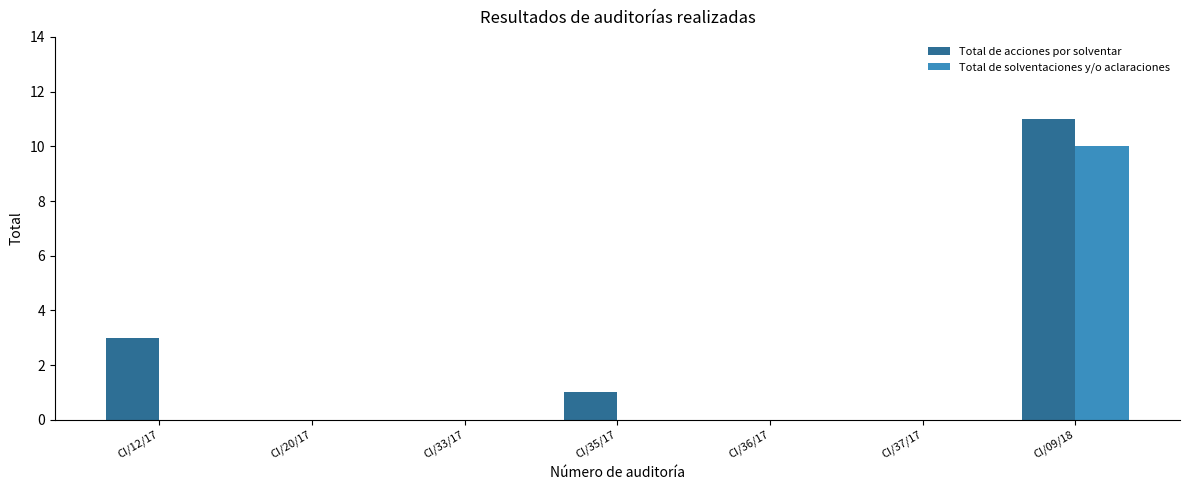

Is the value of Total de acciones por solventar at CI/35/17 greater than the value of Total de solventaciones y/o aclaraciones at CI/37/17?

Yes